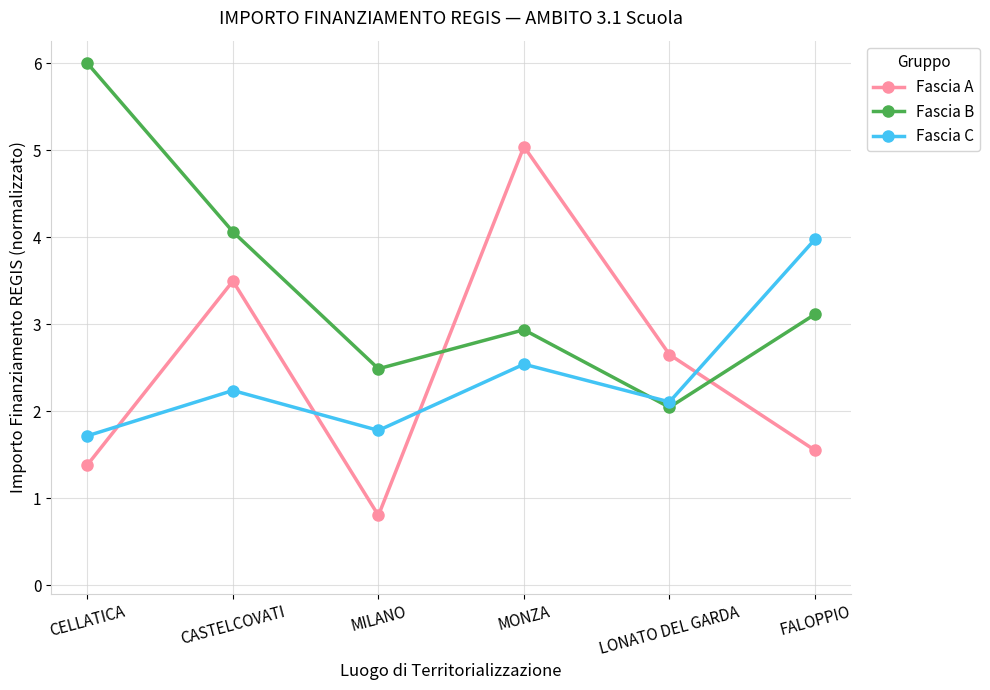

Reading left to right, transcribe all the data shown in this chart.

Fascia A: 1.4	3.5	0.8	5.0	2.7	1.6
Fascia B: 6.0	4.1	2.5	2.9	2.0	3.1
Fascia C: 1.7	2.2	1.8	2.5	2.1	4.0